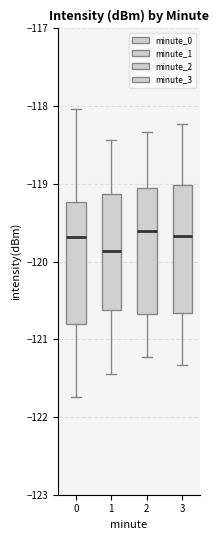

Reading left to right, read every box against the y-axis: the position of its median line, the range the box covers, and the ends of its whiskers. The values are not printed on the chart, so give them approximately, as read against the axis.

0: median -119.7, box -120.8 to -119.2, whiskers -121.7 to -118.0
1: median -119.9, box -120.6 to -119.1, whiskers -121.4 to -118.4
2: median -119.6, box -120.7 to -119.1, whiskers -121.2 to -118.3
3: median -119.7, box -120.7 to -119.0, whiskers -121.3 to -118.2